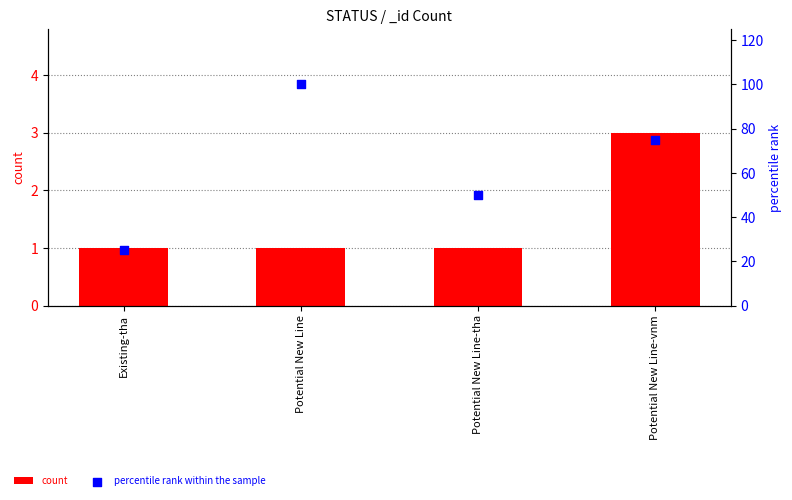

Which series has the largest Y range (max minus min)?

percentile rank within the sample